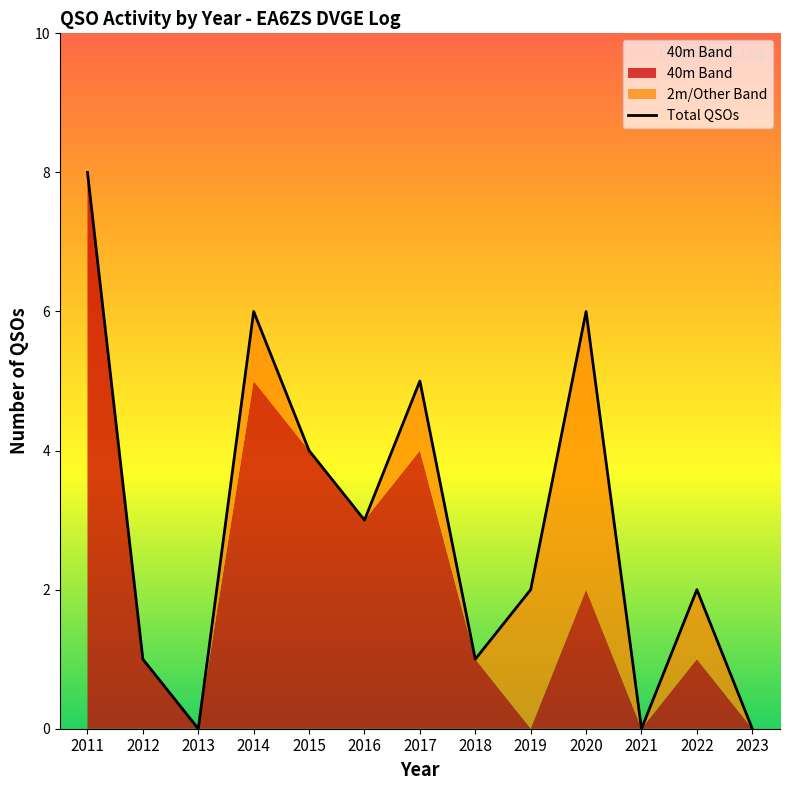

Reading left to right, extract all data points from this chart.

2011=8	2012=1	2013=0	2014=6	2015=4	2016=3	2017=5	2018=1	2019=2	2020=6	2021=0	2022=2	2023=0